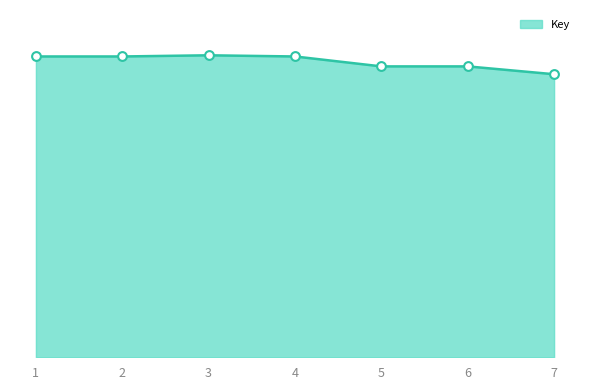

What is the ratio of the value at 5 to the value at 7?

1.0